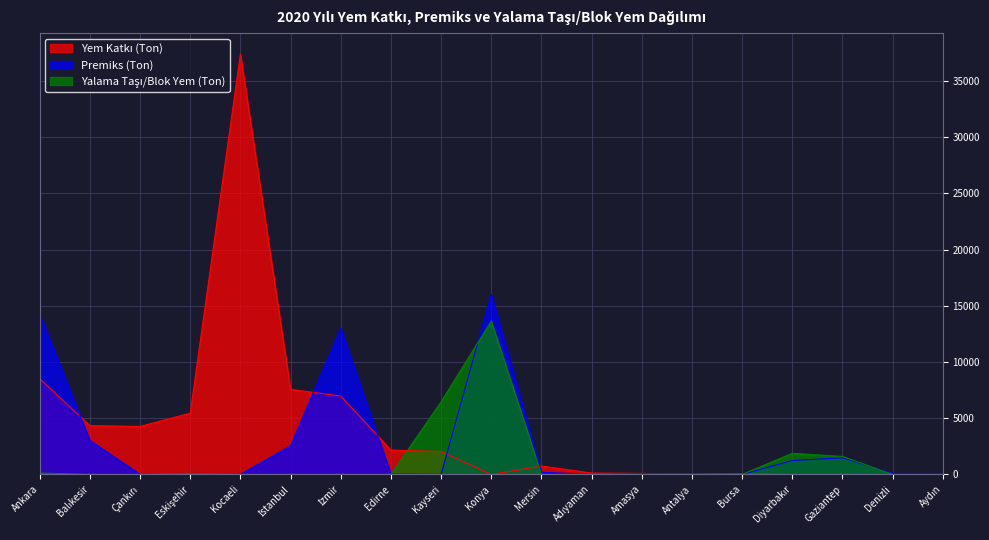

How many distinct data groups are displayed?

3